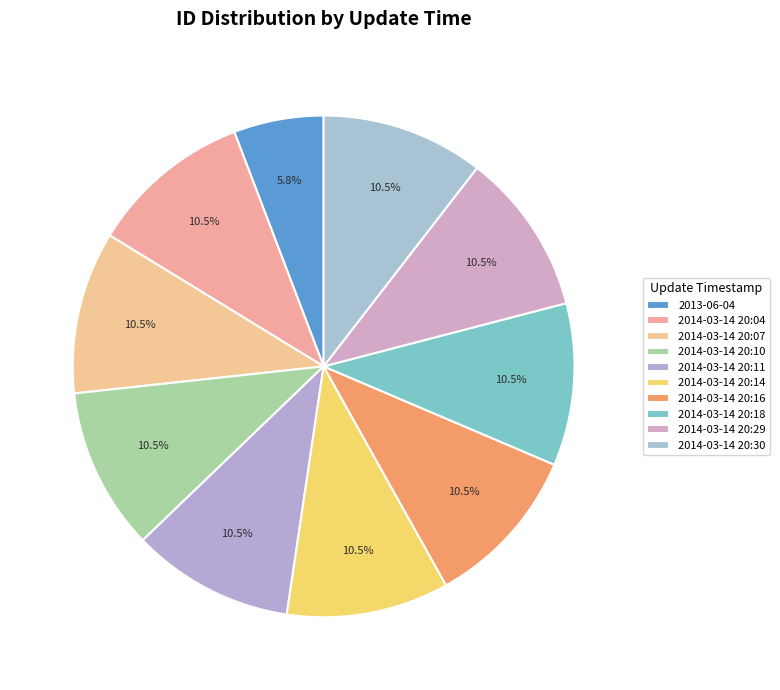

True or false: 2014-03-14 20:16 accounts for 23% of the total.

False